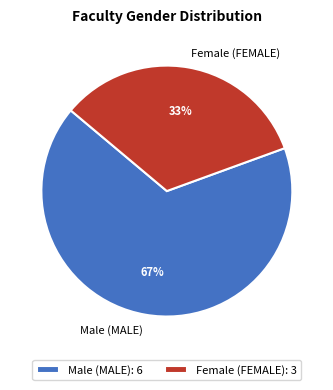

Do Male and Female together represent more than half of the pie?

Yes